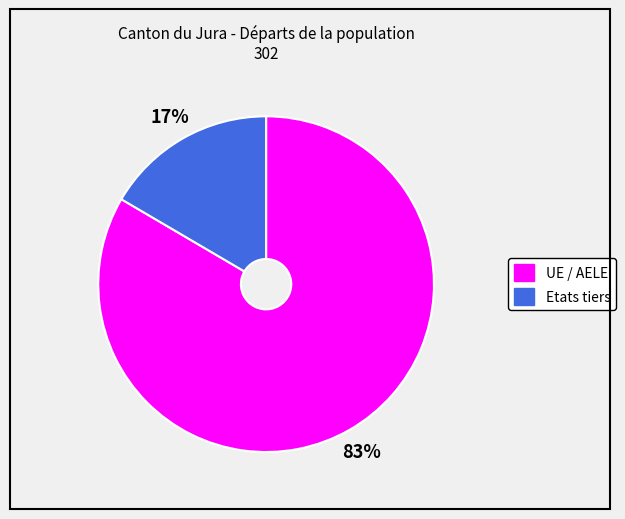

Is it true that Etats tiers is 17% of the pie?

True